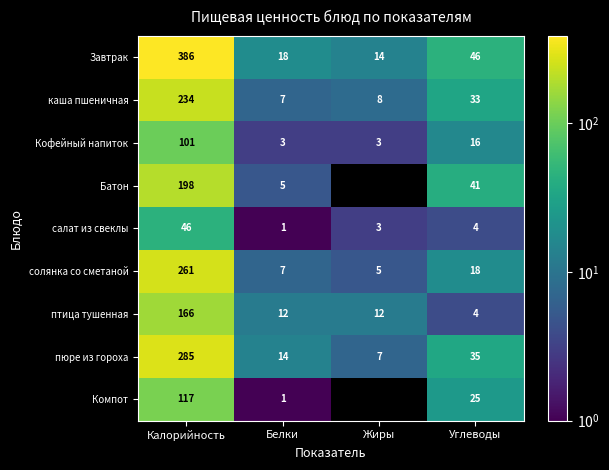

What is the sum of the салат из свеклы values at Калорийность and Белки?

47